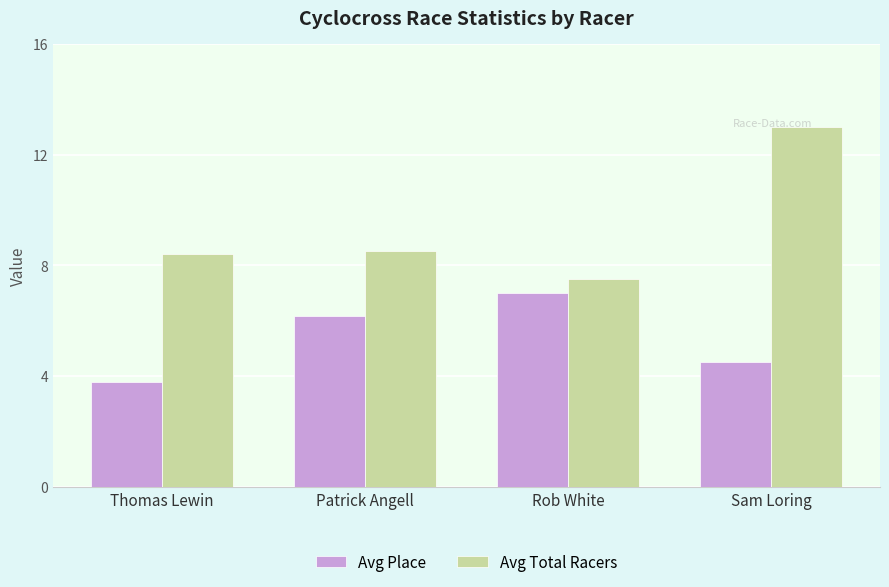

Where does the Avg Place series first go above 6?

Patrick Angell